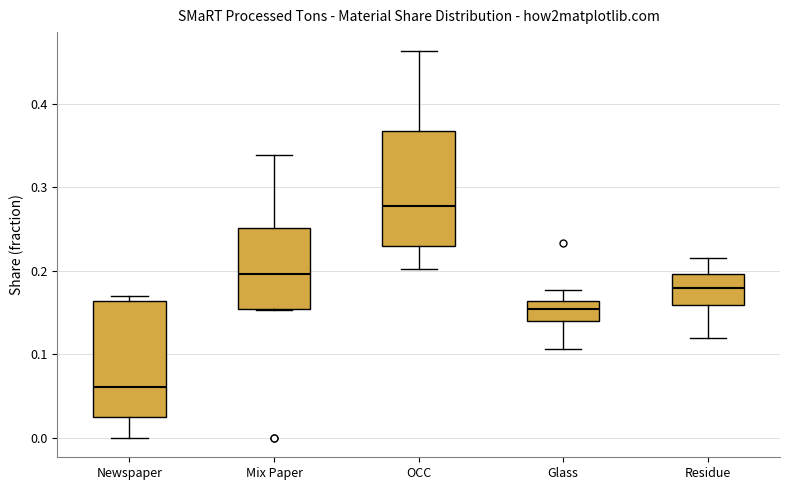

Which box has the highest median line?

OCC